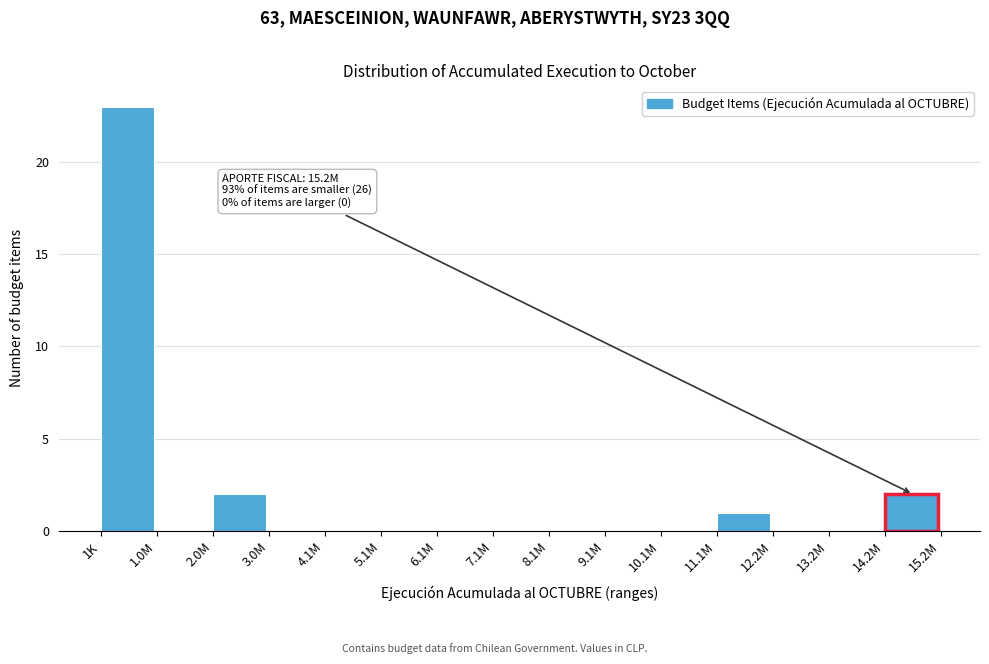

Reading left to right, extract all data points from this chart.

1K=23	1.0M=0	2.0M=2	3.0M=0	4.1M=0	5.1M=0	6.1M=0	7.1M=0	8.1M=0	9.1M=0	10.1M=0	11.1M=1	12.2M=0	13.2M=0	14.2M=2